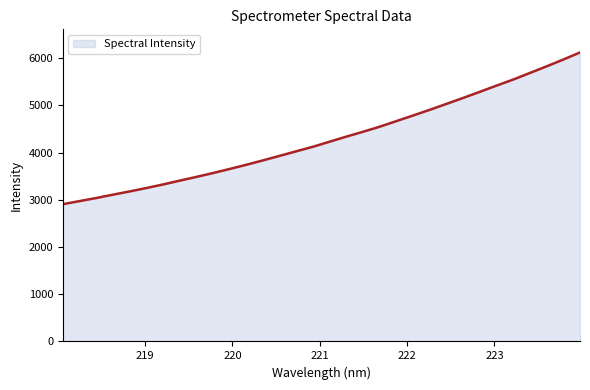

True or false: there are more than 1 points higher than both neighbors.

False